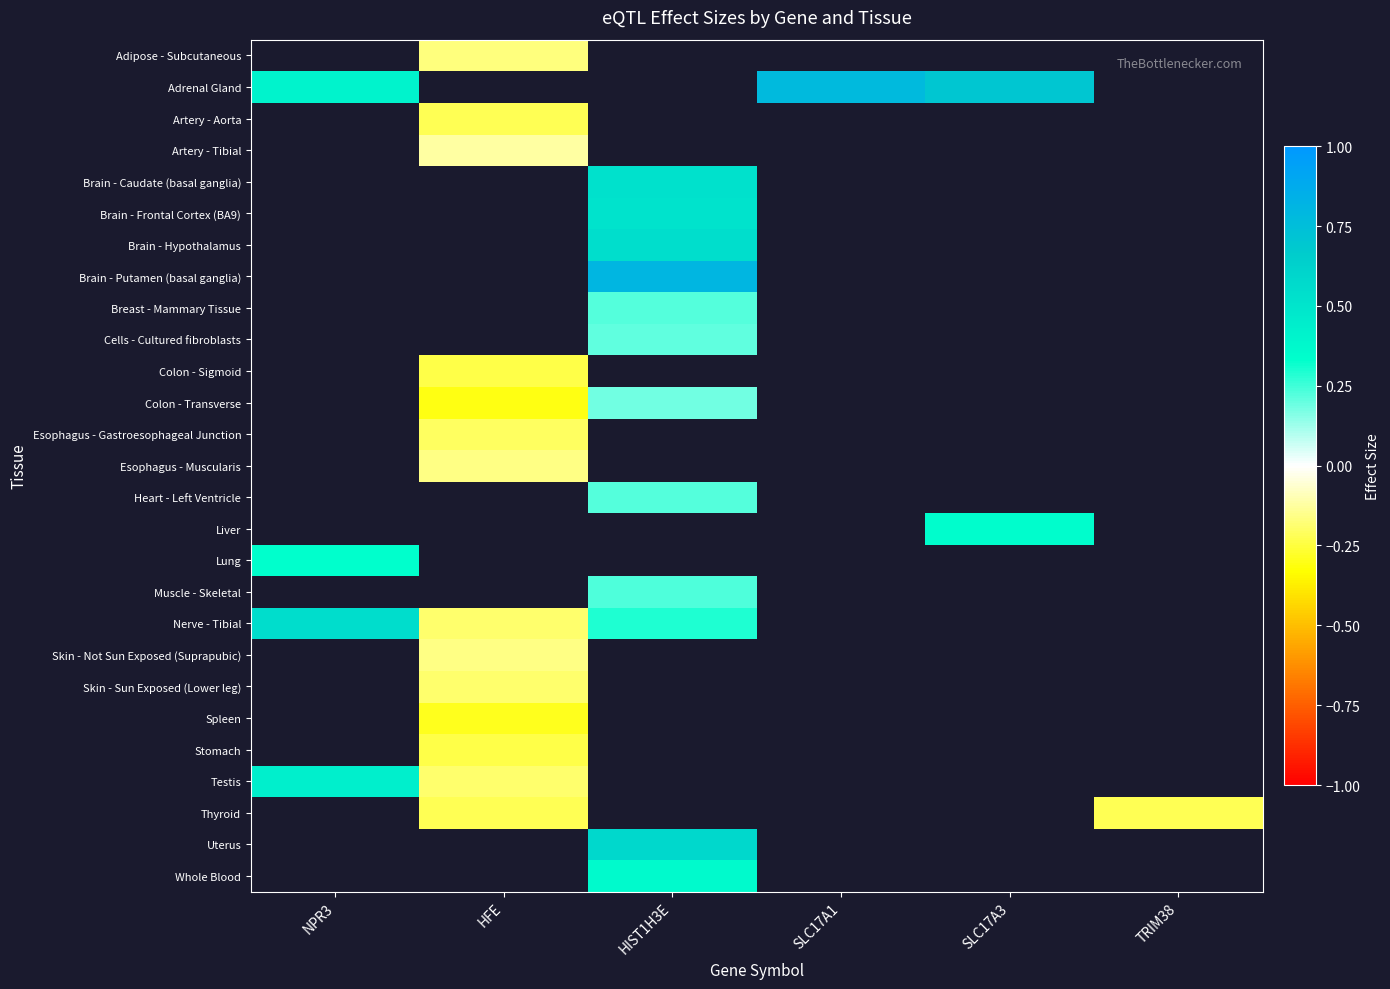

Between NPR3 and HIST1H3E, which is larger?

HIST1H3E